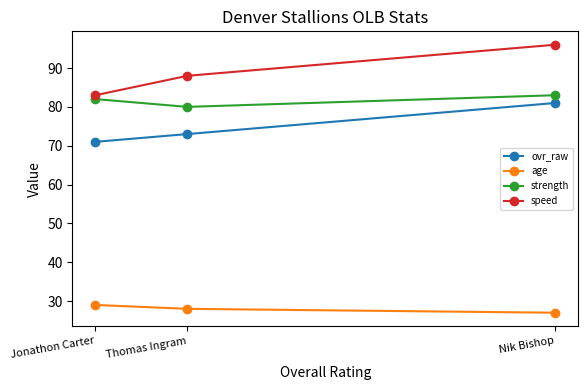

At which category does the chart reach its peak across all series?

Nik Bishop